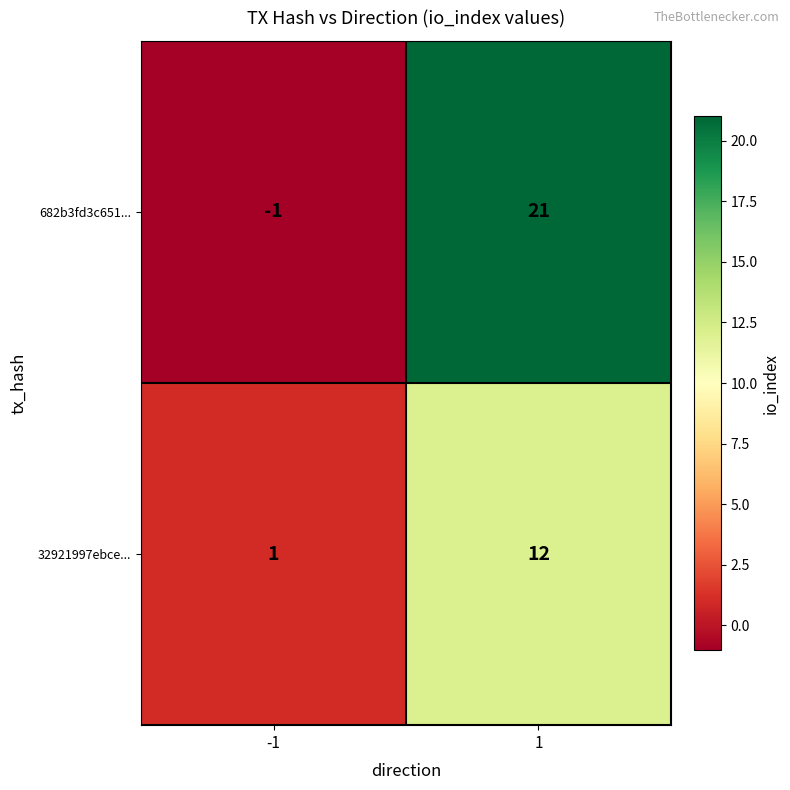

At -1, list the series in order from largest to smallest.

32921997ebce..., 682b3fd3c651...